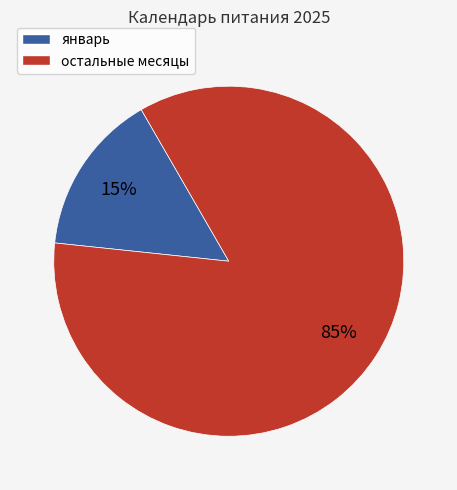

To the nearest percent, what portion does январь represent?

15%